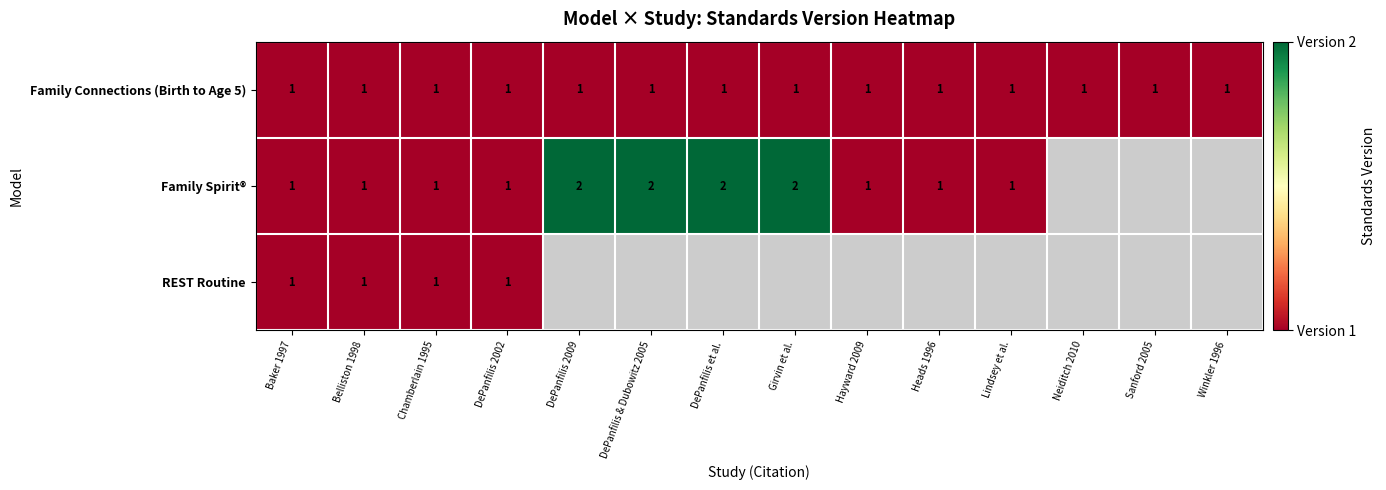

What is the sum of all Family Connections (Birth to Age 5) values?

14